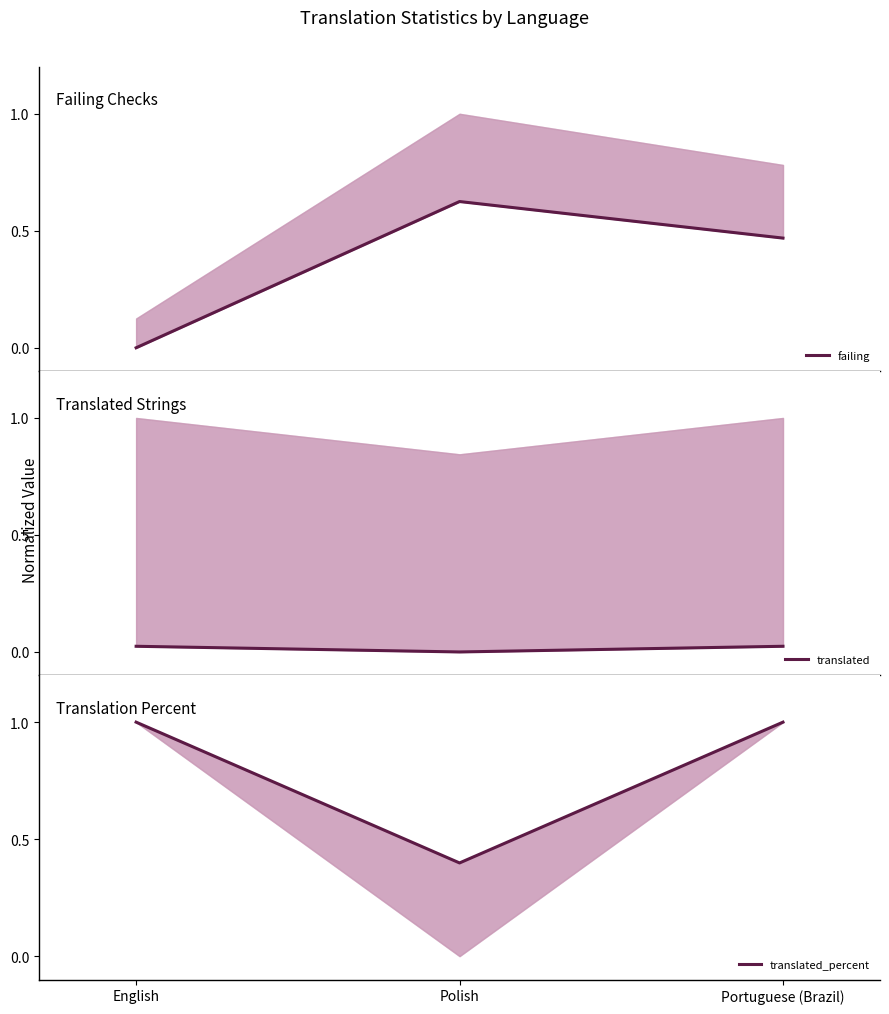

What is the average value of the failing series?

0.4